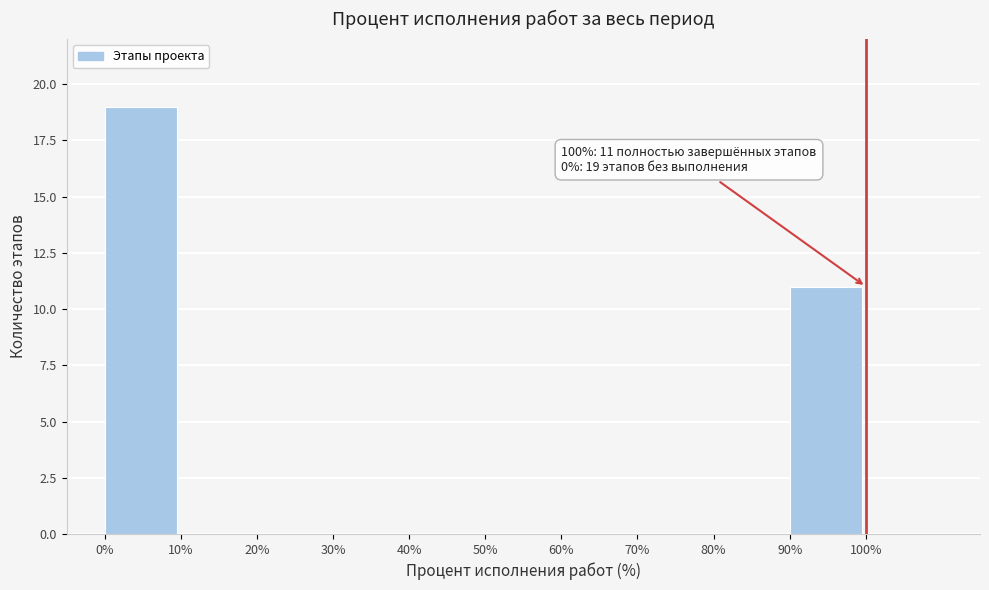

Over which range of the x-axis is the bar tallest?

0% to 10%